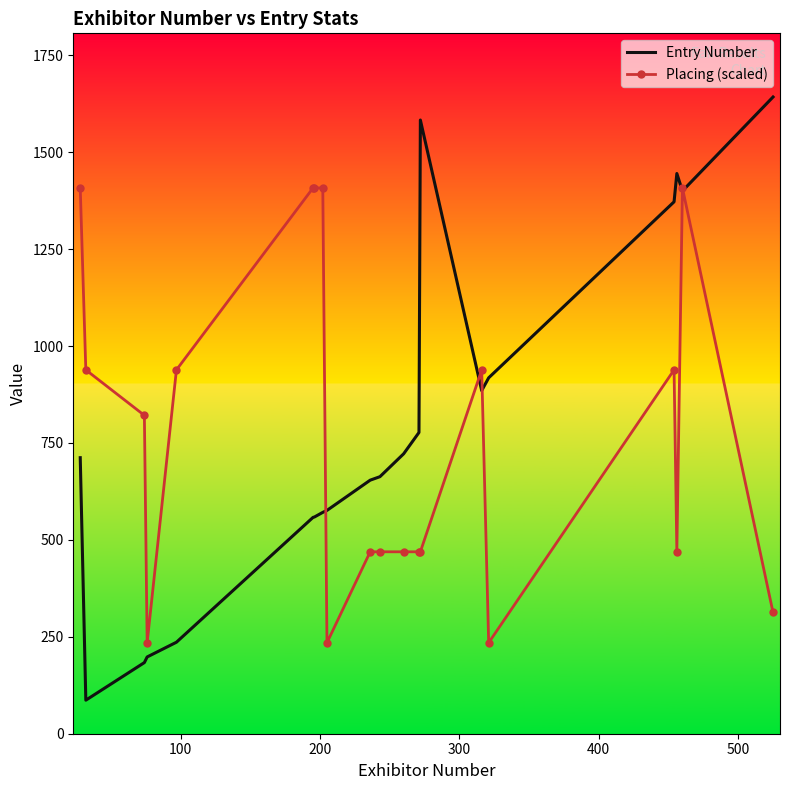

What is the greatest value displayed?

1642.3